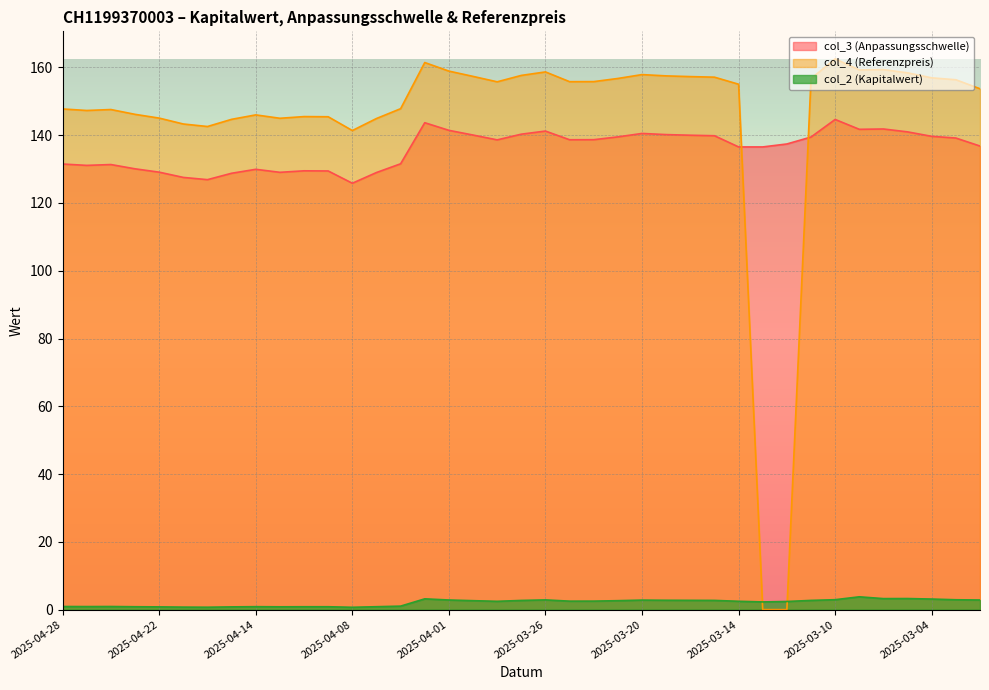

What are all the series names shown in the legend?

col_3 (Anpassungsschwelle), col_4 (Referenzpreis), col_2 (Kapitalwert)